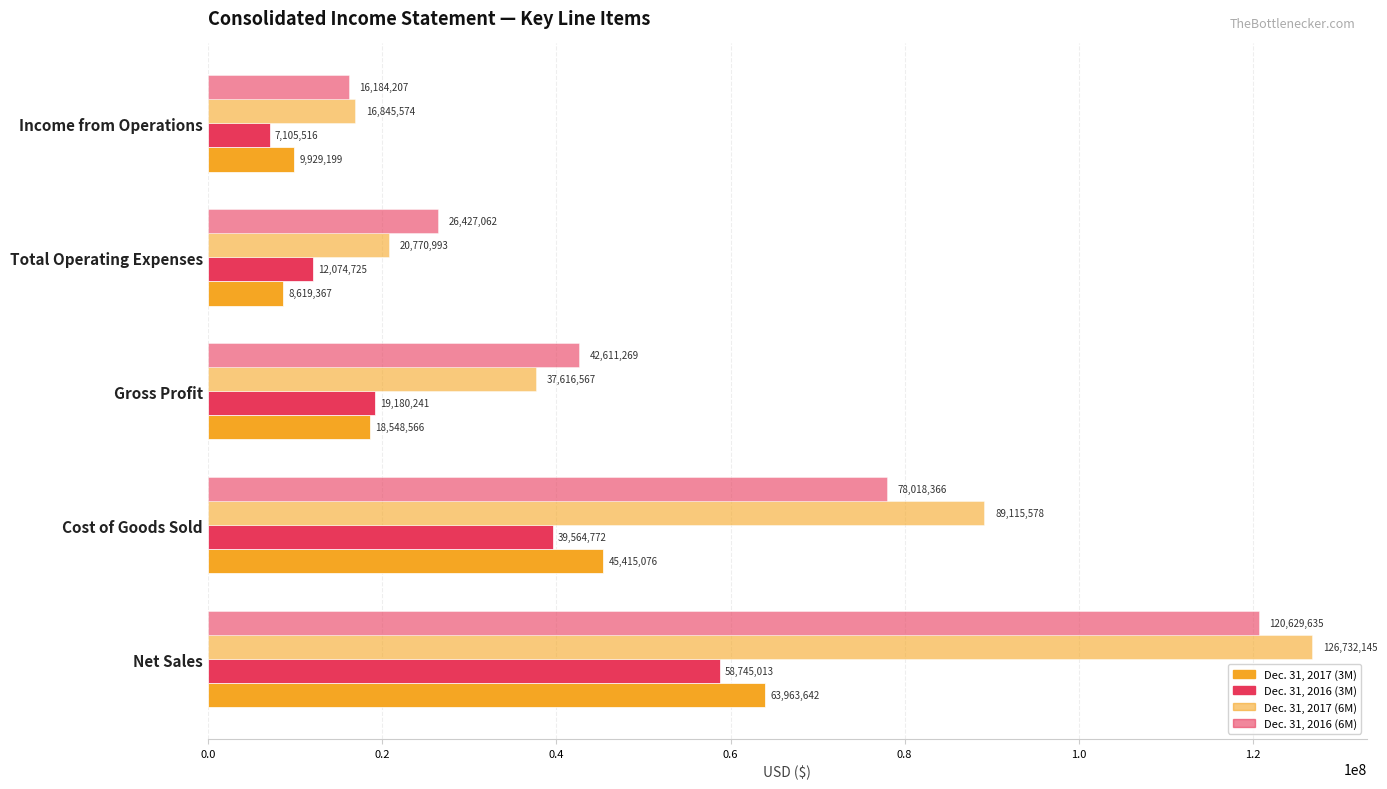

Which series has the largest range (max minus min)?

Dec. 31, 2017 (6M)